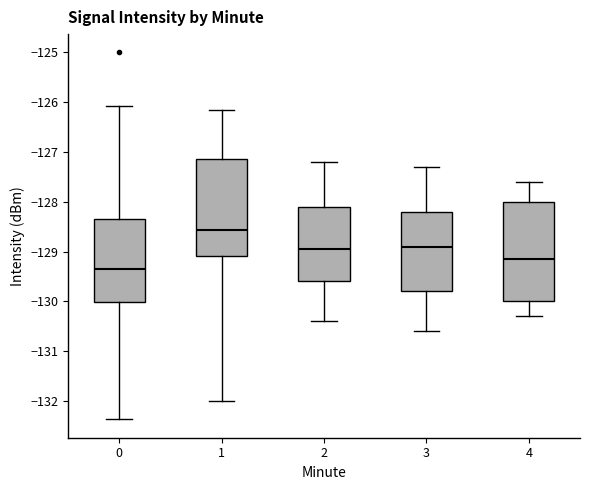

Which box's median line is the lowest?

0